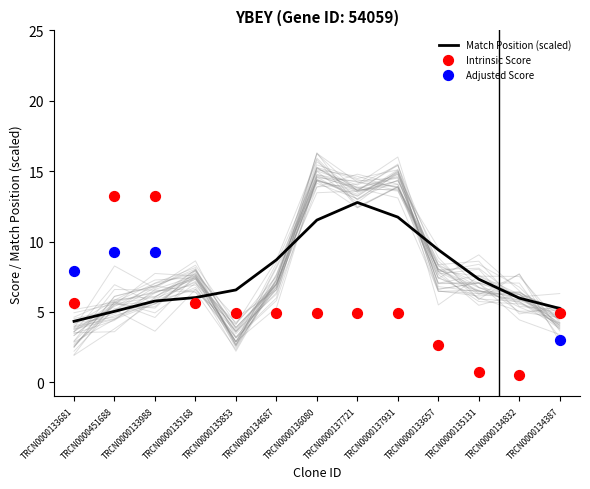

True or false: Match Position (scaled) has a value of 5.0 at TRCN0000451688.

True